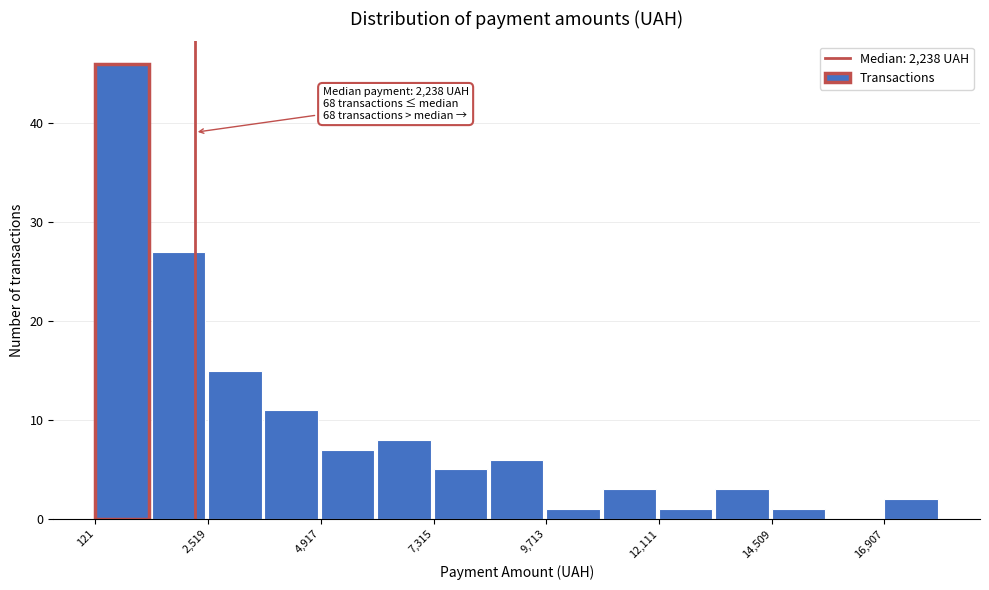

Around what value on the x-axis is the tallest bar? Give the approximate position of its centre, as read against the axis.

500